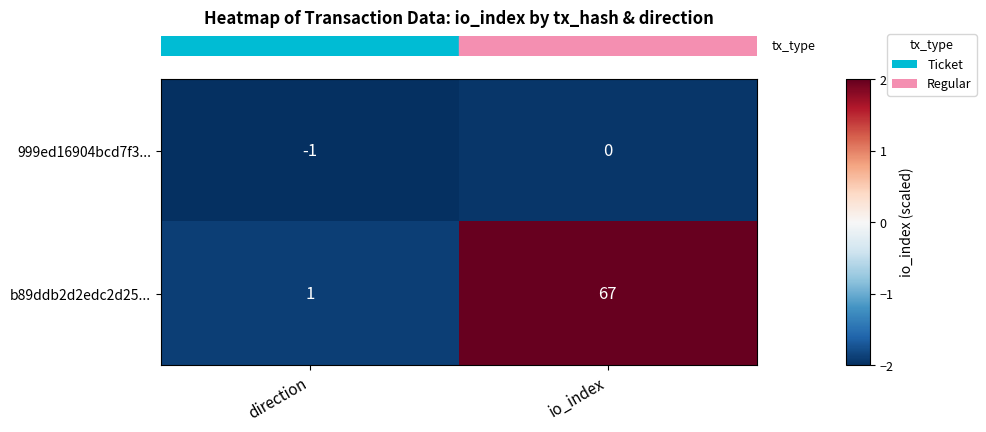

Which series has the largest range (max minus min)?

b89ddb2d2edc2d25...